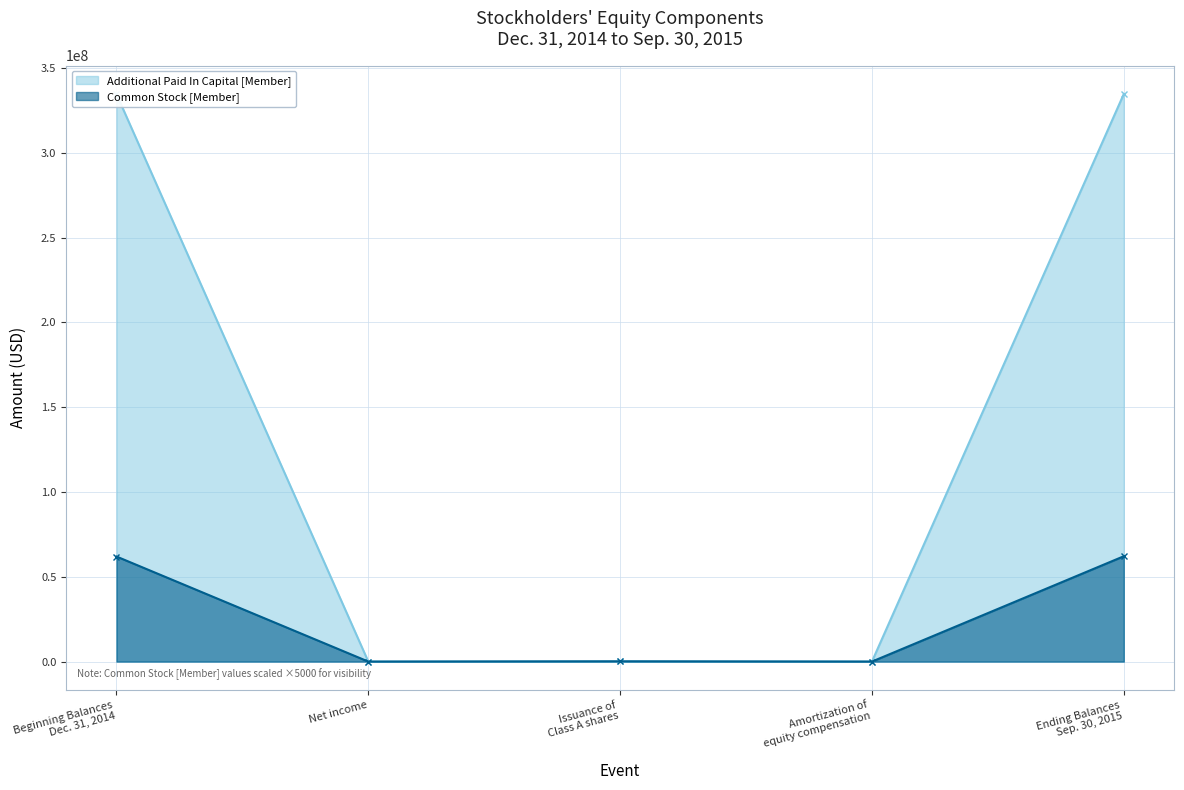

How many times do Additional Paid In Capital [Member] and Common Stock [Member] cross each other?

1